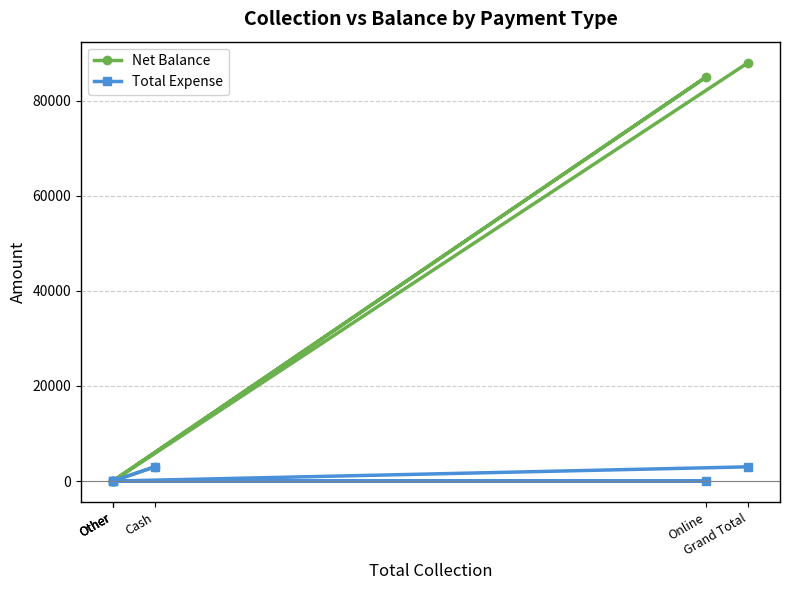

Is it true that Total Expense equals 3000 at Grand Total?

True